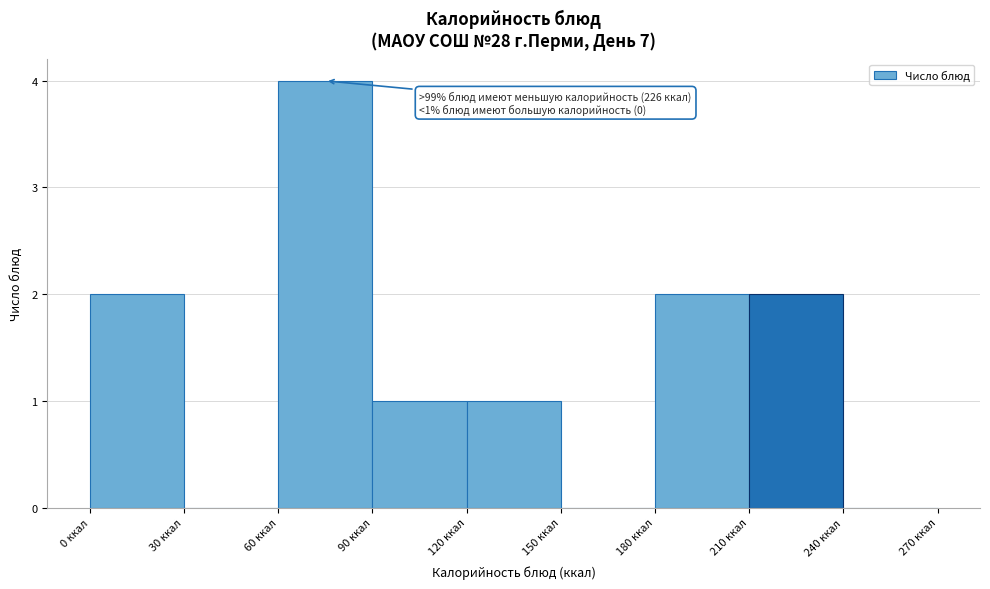

Over which range of the x-axis is the bar tallest?

60 to 90